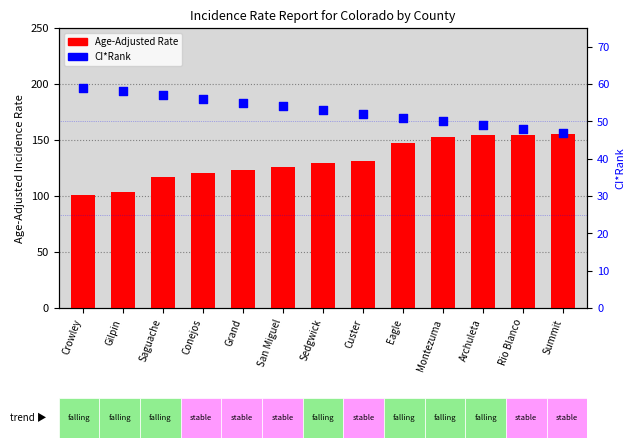

Which series has the widest spread of Y values?

Age-Adjusted Rate